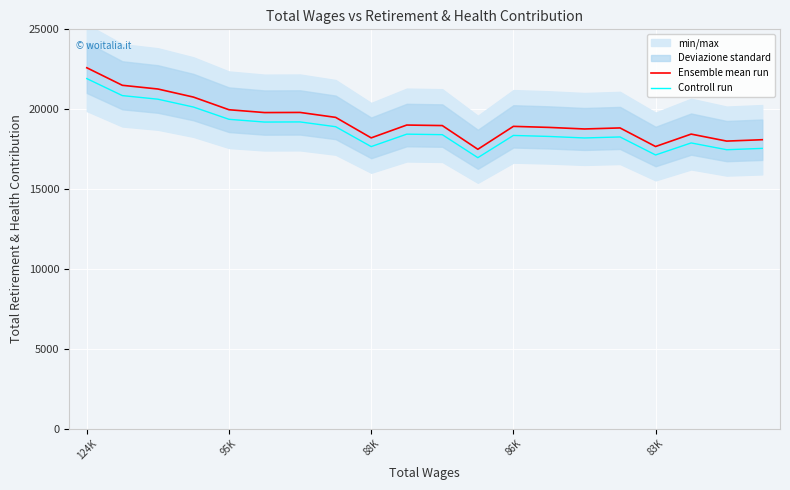

True or false: Ensemble mean run and Controll run cross at least once.

False